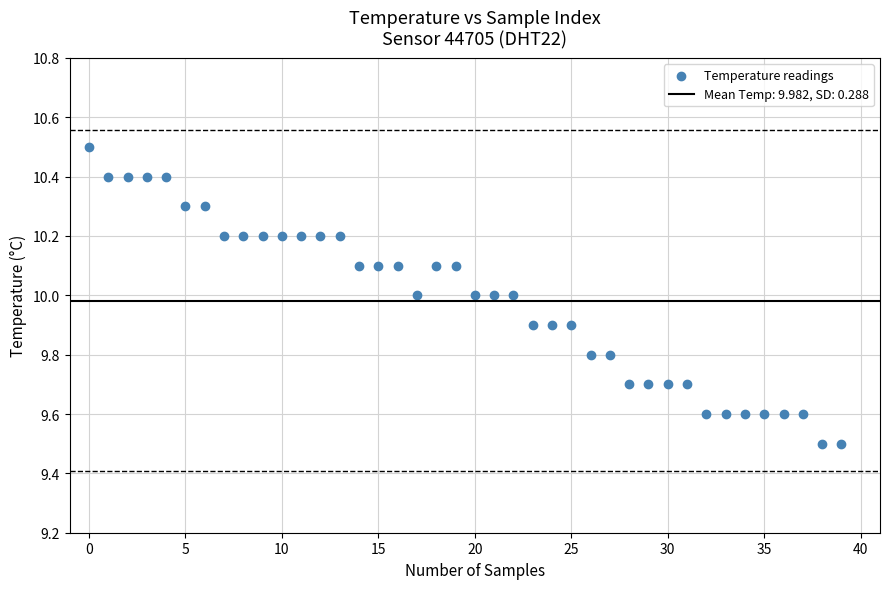

What is the range of Y values (max minus min)?

1.0